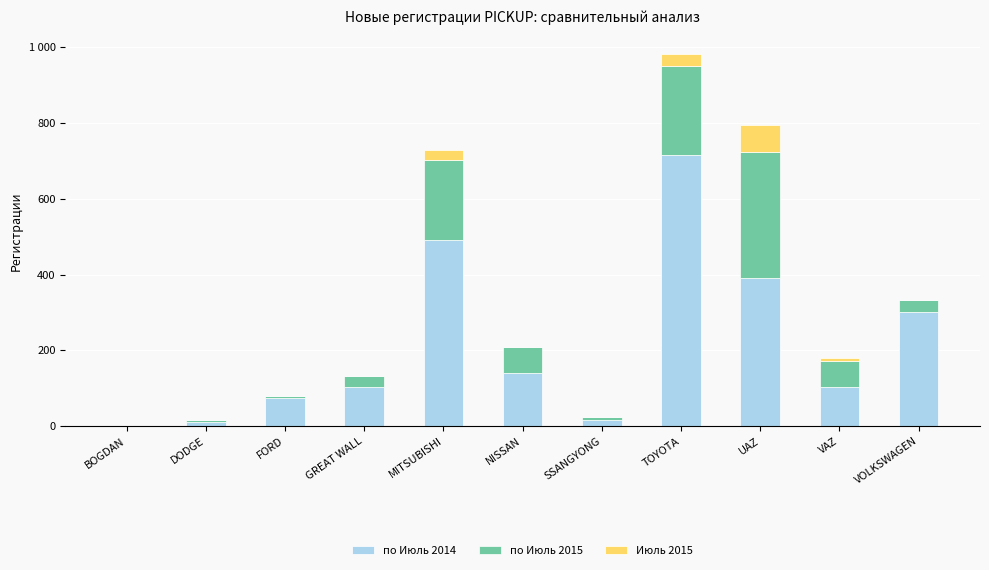

At which category is the sum across all series the highest?

TOYOTA